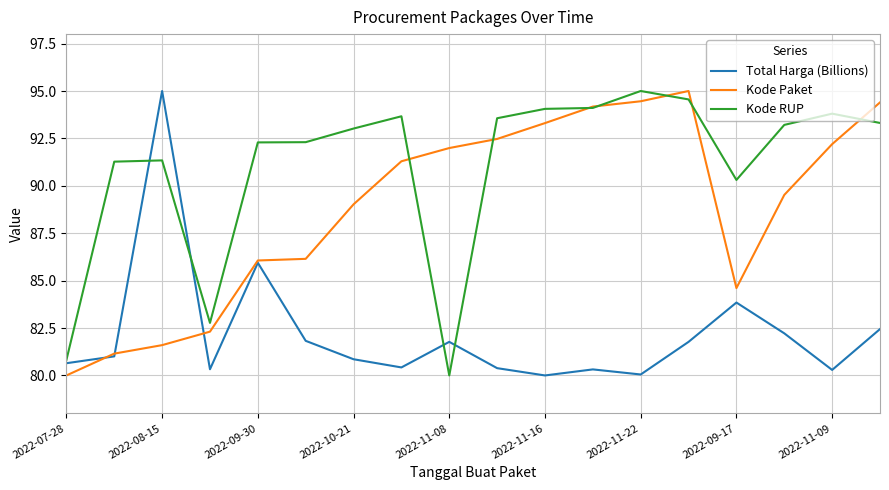

What is the minimum value shown in the chart?

80.0